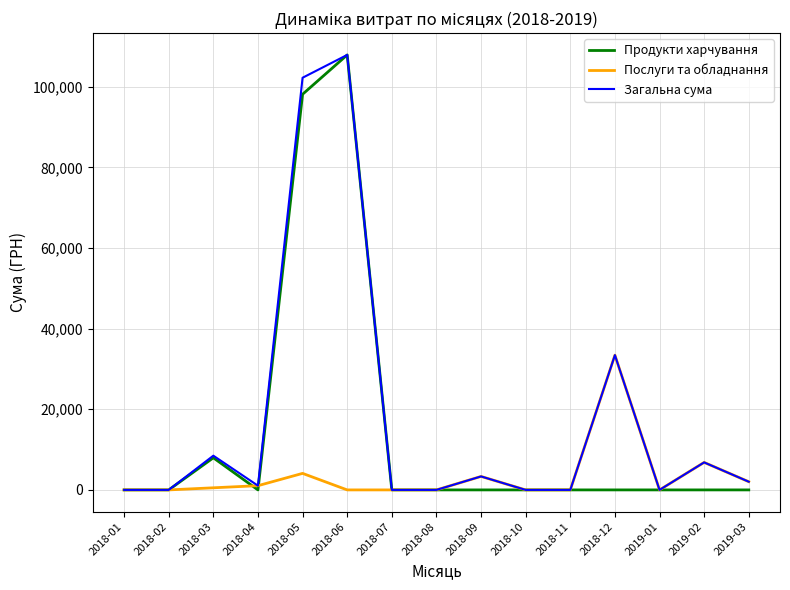

What is the difference between the highest and lowest values at 2019-02?

6823.8